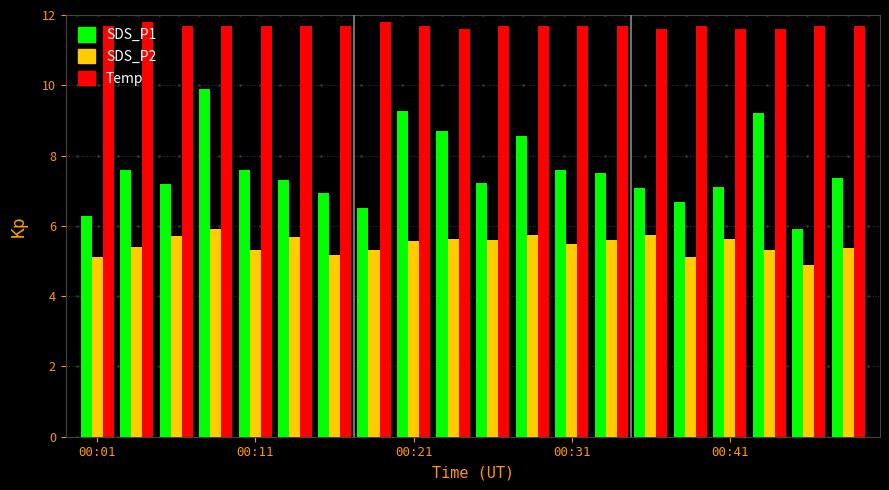

What is the smallest value displayed?

4.9